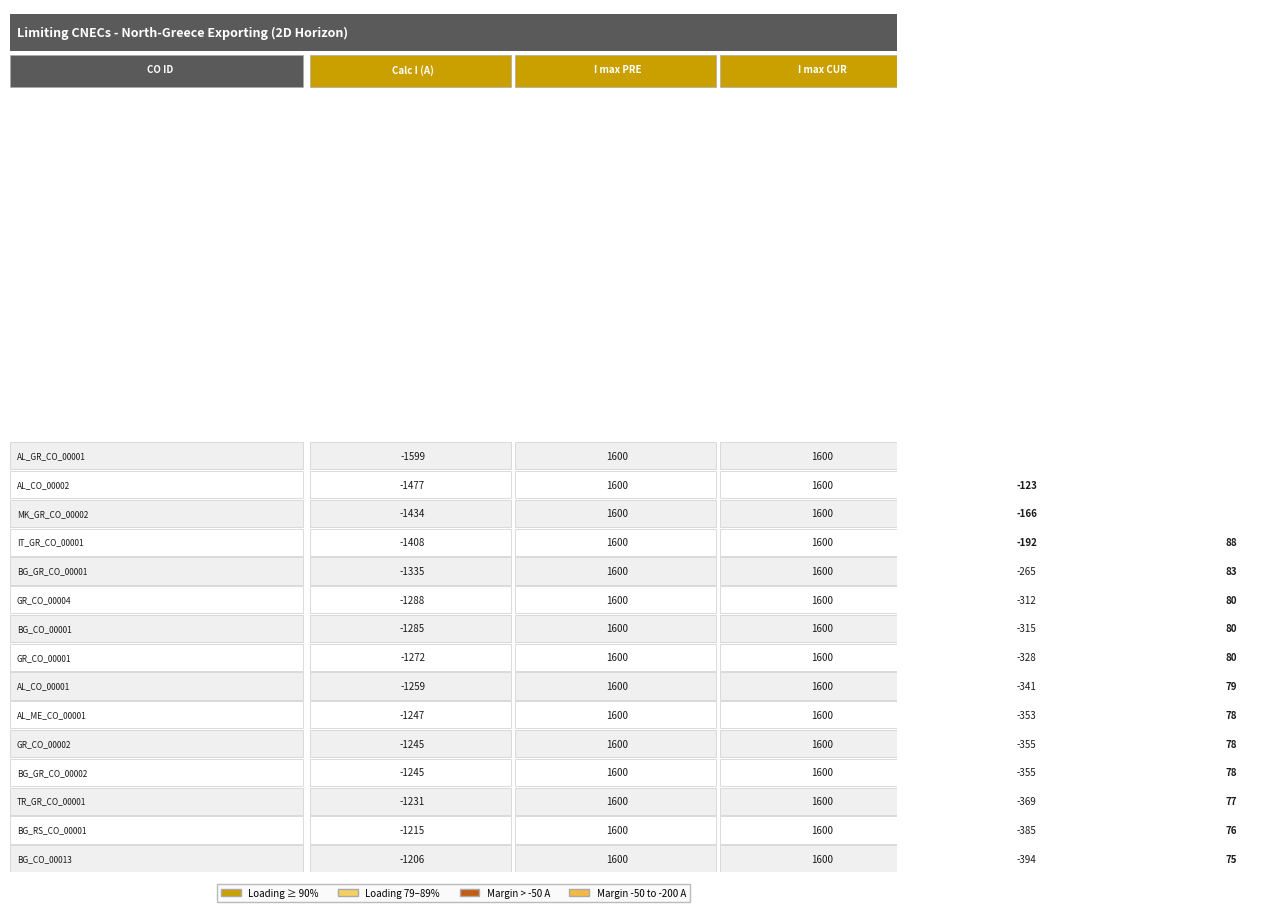

How many data points in Margin (A) are above -328?

7